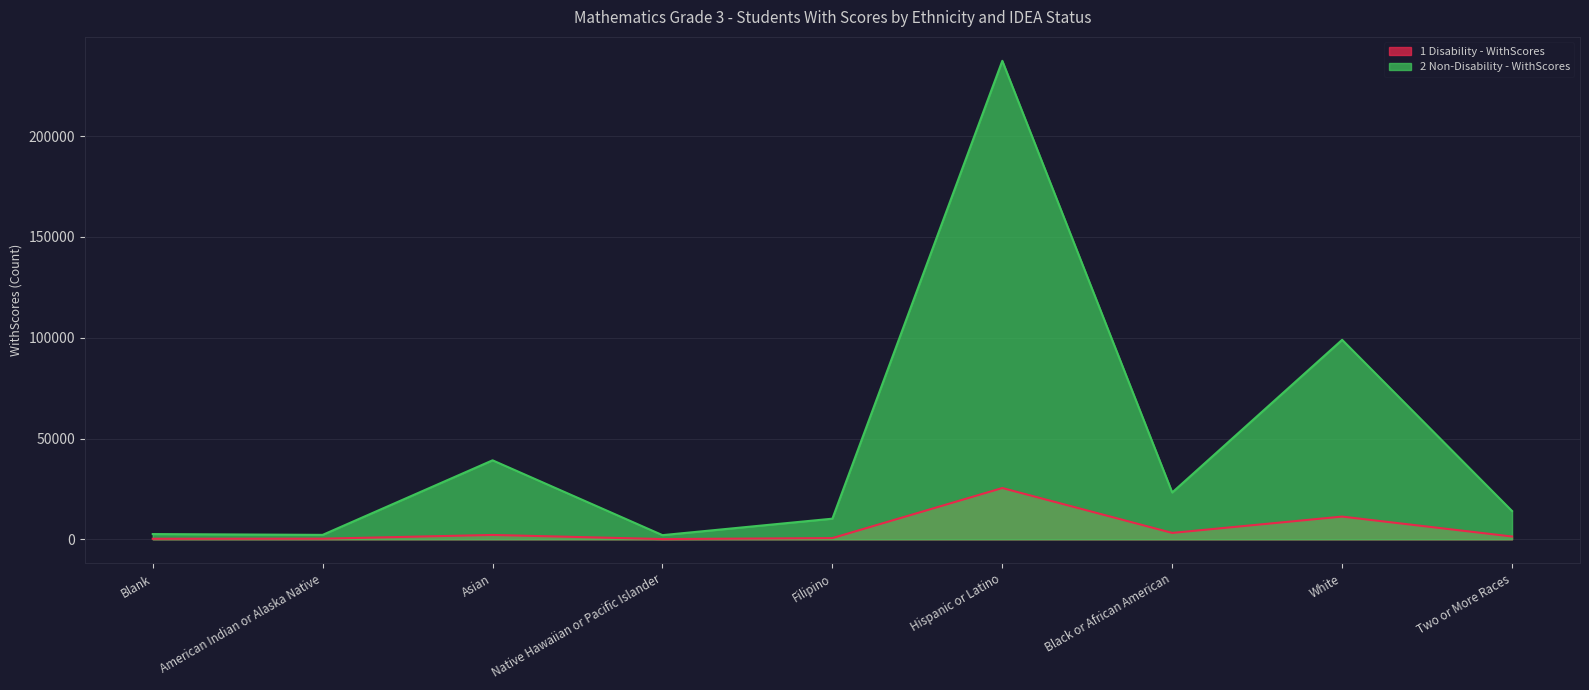

True or false: 2 Non-Disability - WithScores and 1 Disability - WithScores cross at least once.

False